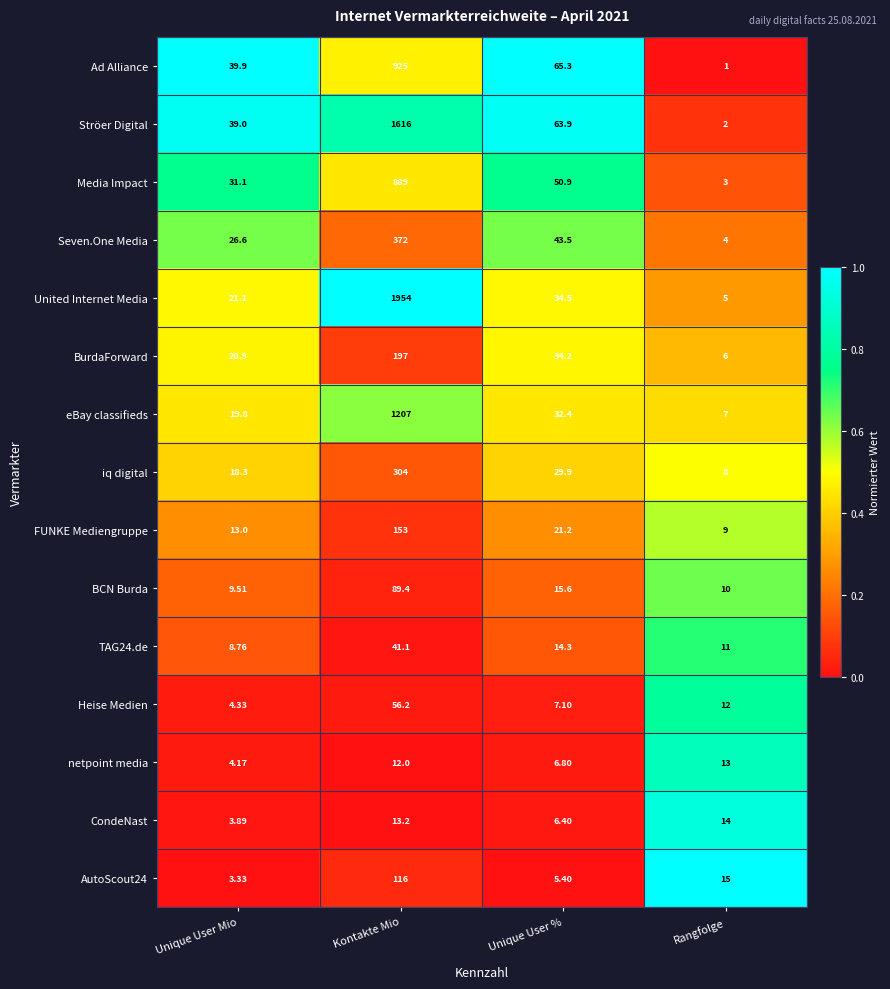

Is the value of Ad Alliance at Unique User Mio greater than the value of AutoScout24 at Unique User %?

Yes